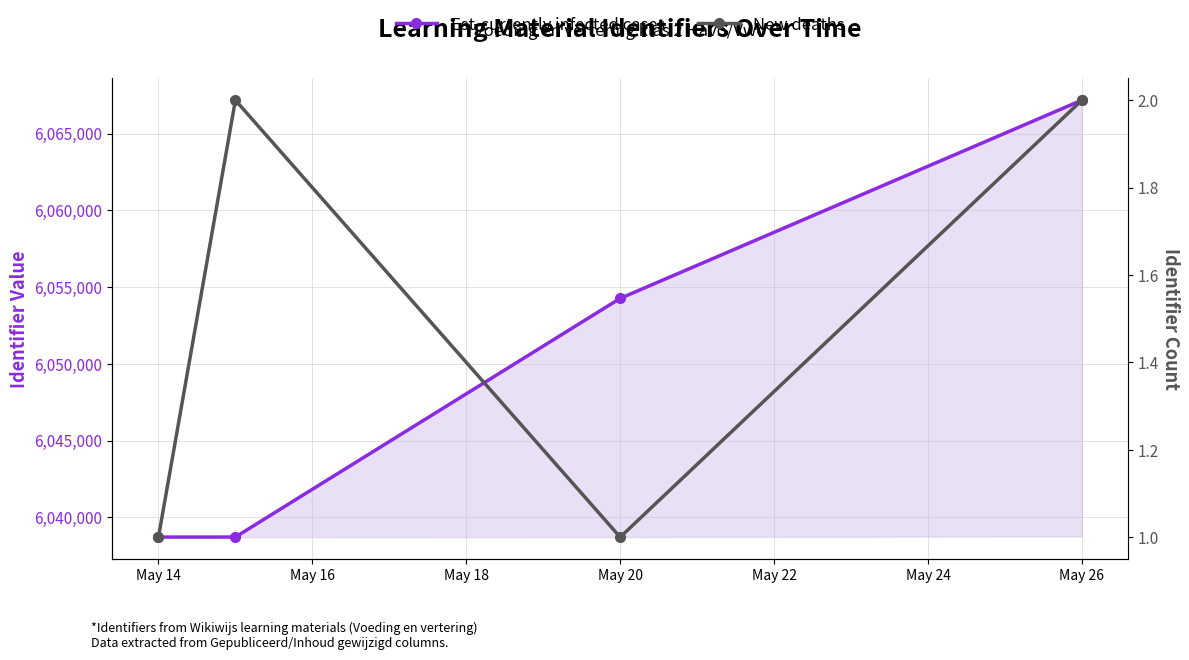

Reading left to right, transcribe all the data shown in this chart.

Est-currently infected cases: 6038723	6038725	6054269	6067177
New deaths: 1	2	1	2